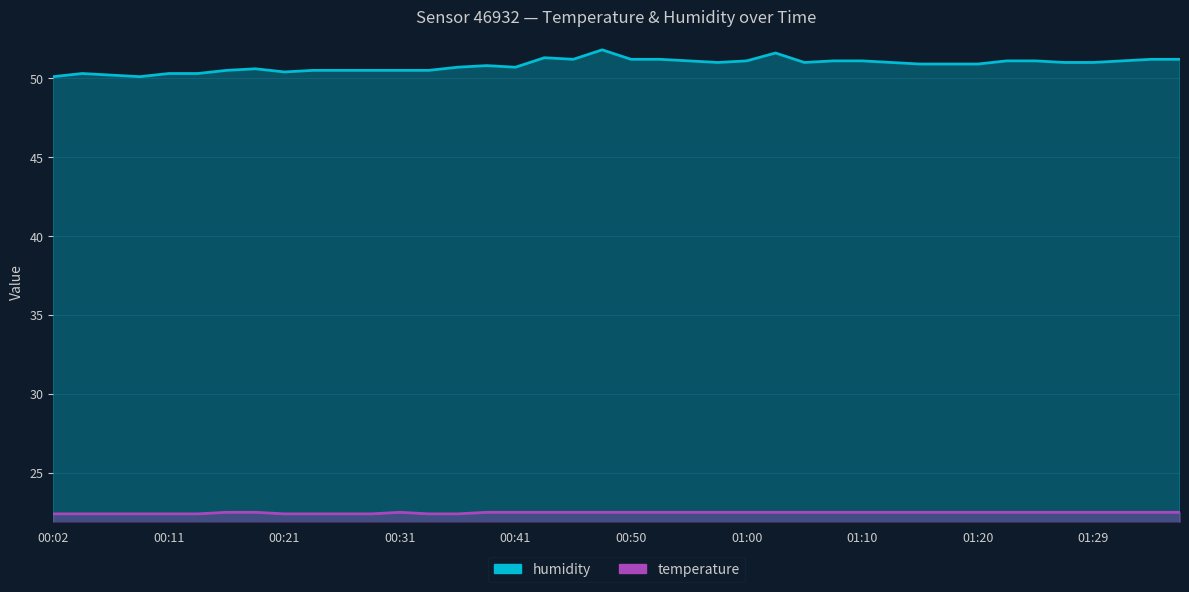

Rank the categories by temperature value from highest to lowest.

00:16, 00:19, 00:31, 00:38, 00:41, 00:43, 00:45, 00:48, 00:50, 00:53, 00:55, 00:58, 01:00, 01:02, 01:05, 01:07, 01:10, 01:12, 01:15, 01:17, 01:20, 01:22, 01:24, 01:27, 01:29, 01:32, 01:34, 01:37, 00:02, 00:04, 00:07, 00:09, 00:11, 00:14, 00:21, 00:24, 00:26, 00:28, 00:33, 00:36